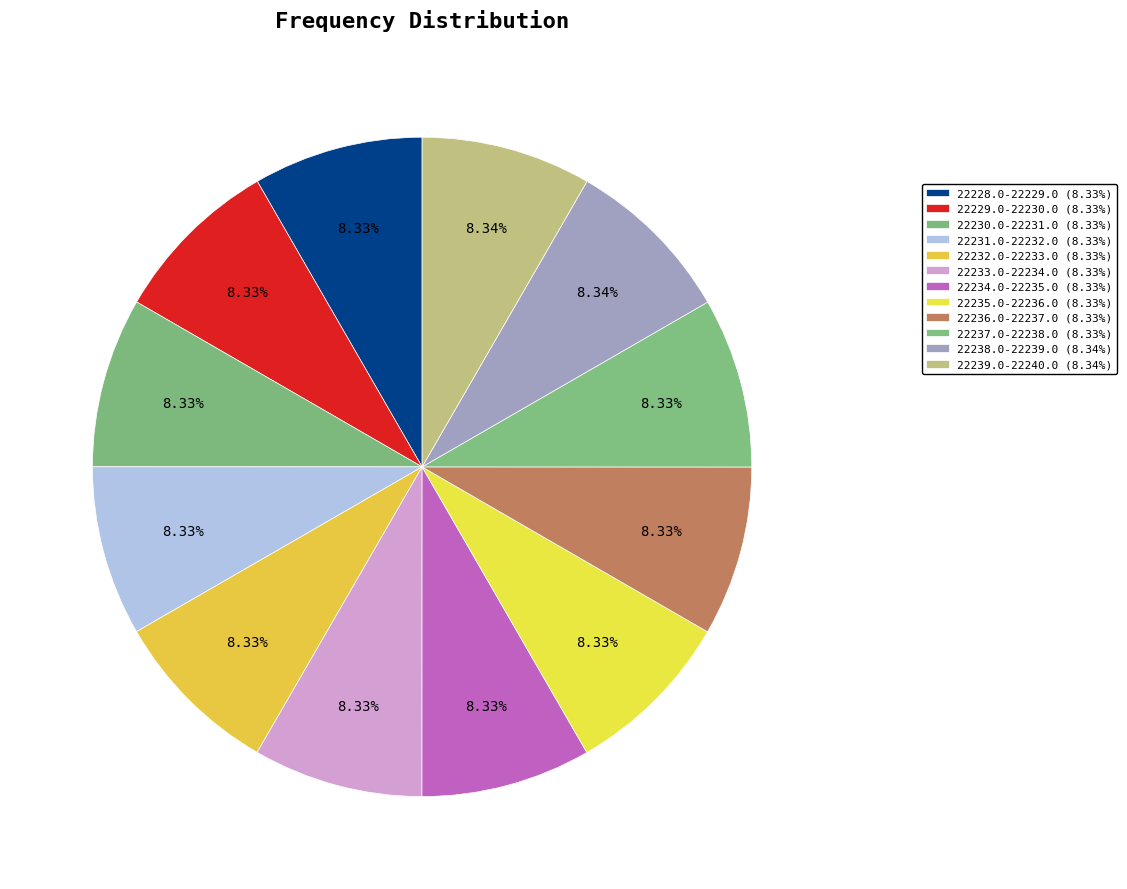

Is it true that 22237.0-22238.0 is 8% of the pie?

True